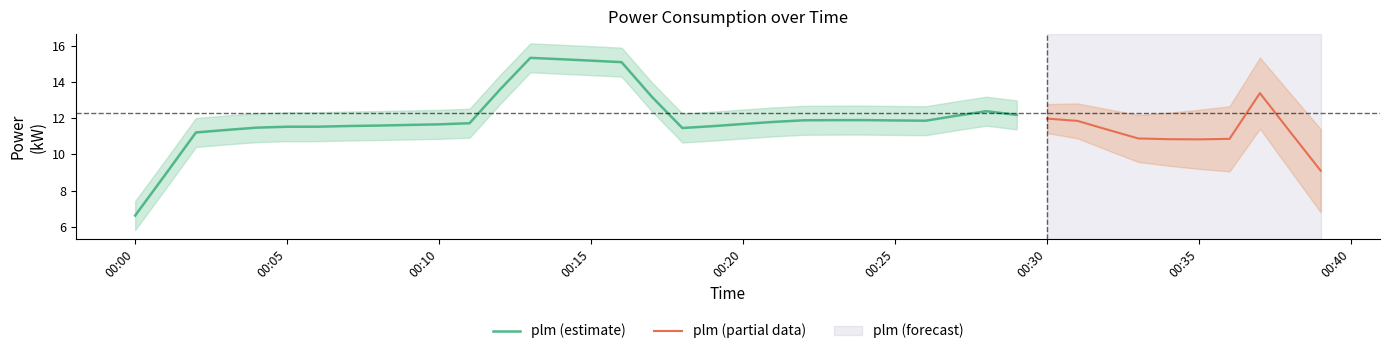

What is the sum of the values at 2022-01-16T00:27:00 and 2022-01-16T00:05:00?

23.4